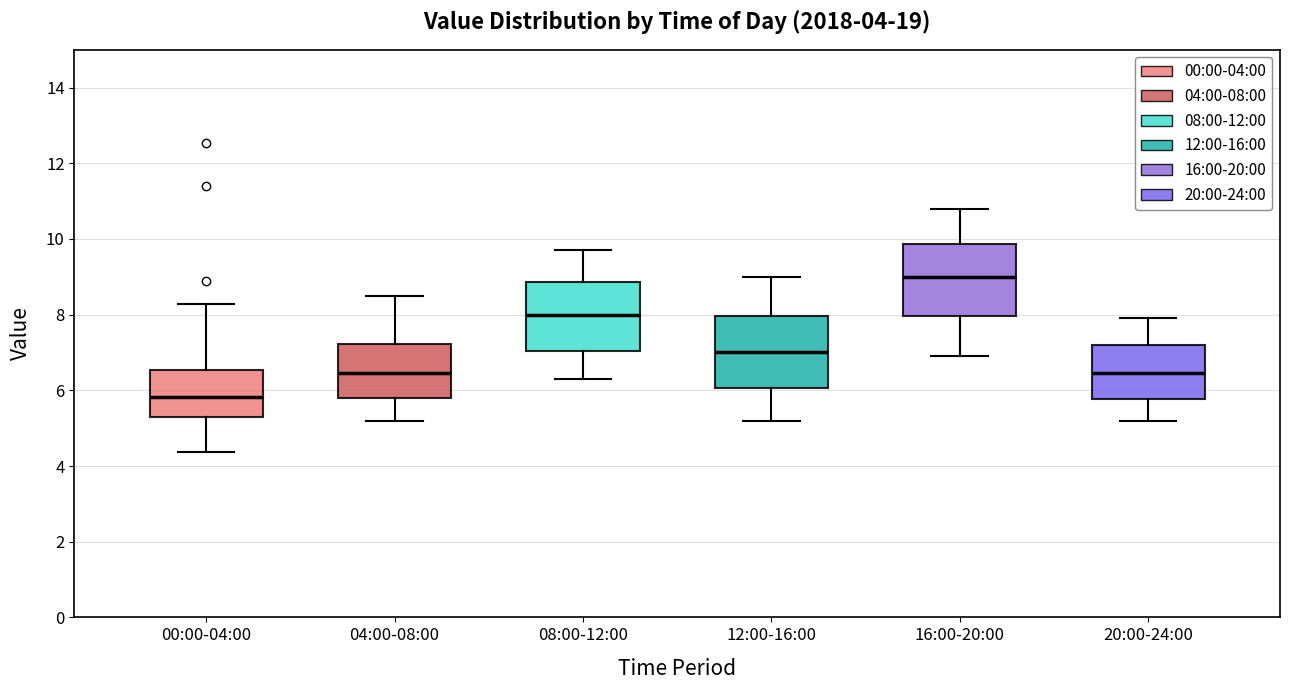

Which box's median line is the lowest?

00:00-04:00